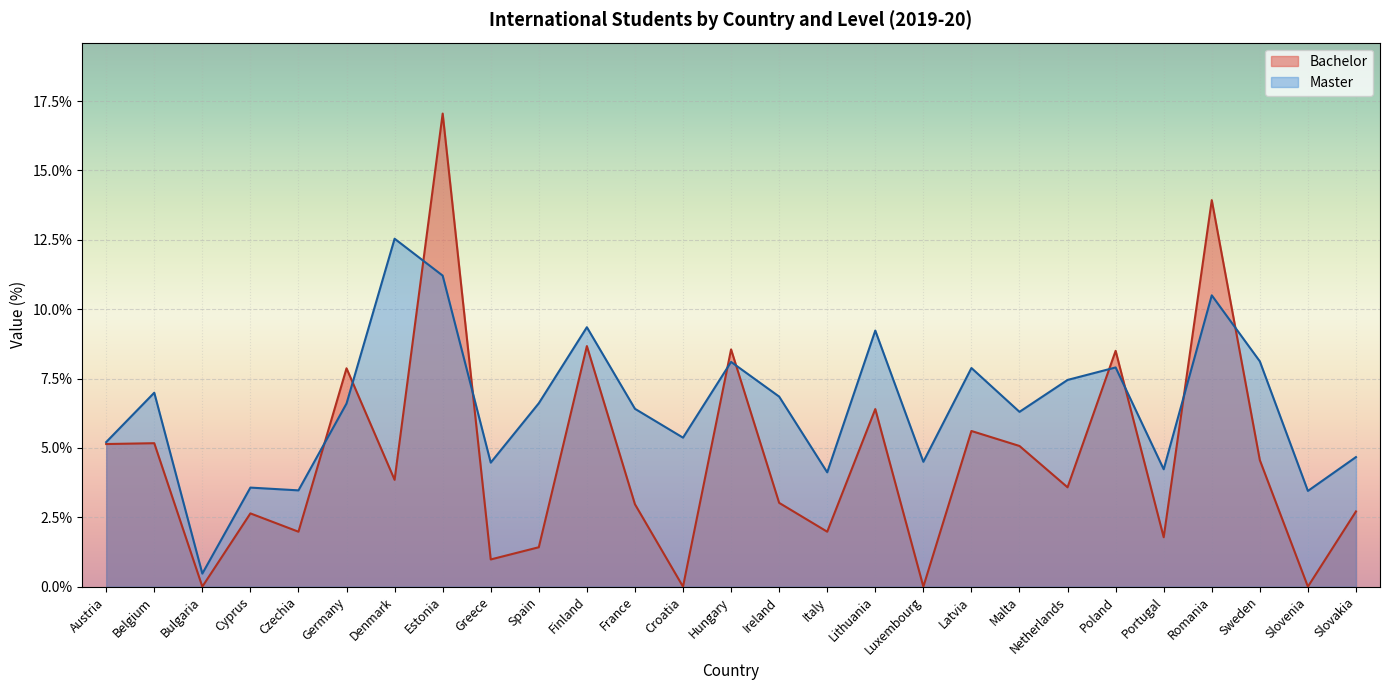

How many lines are shown in the chart?

2